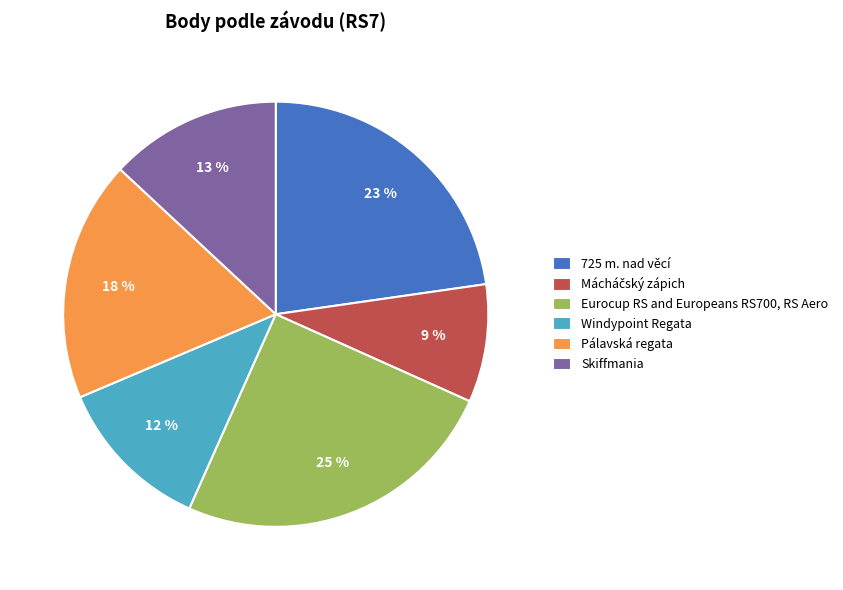

Which slice is the largest?

Eurocup RS and Europeans RS700, RS Aero